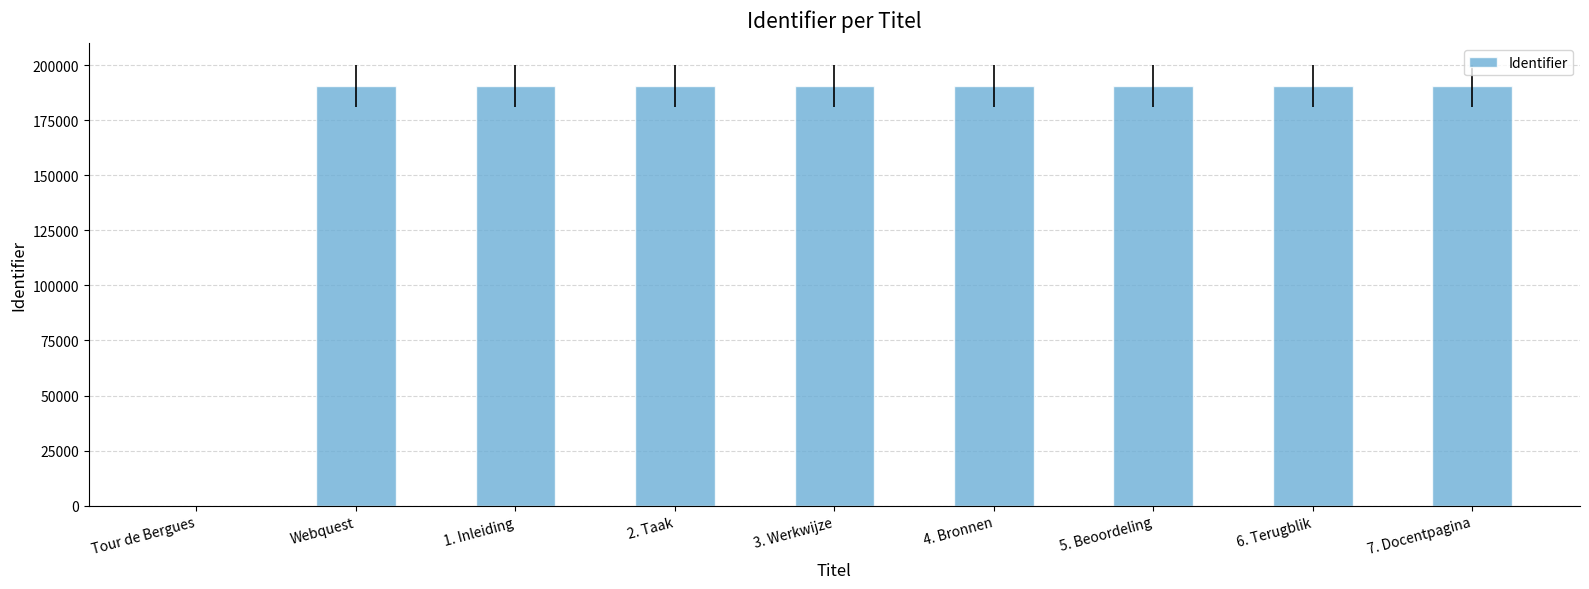

True or false: the data shows 285614 at 4. Bronnen.

False